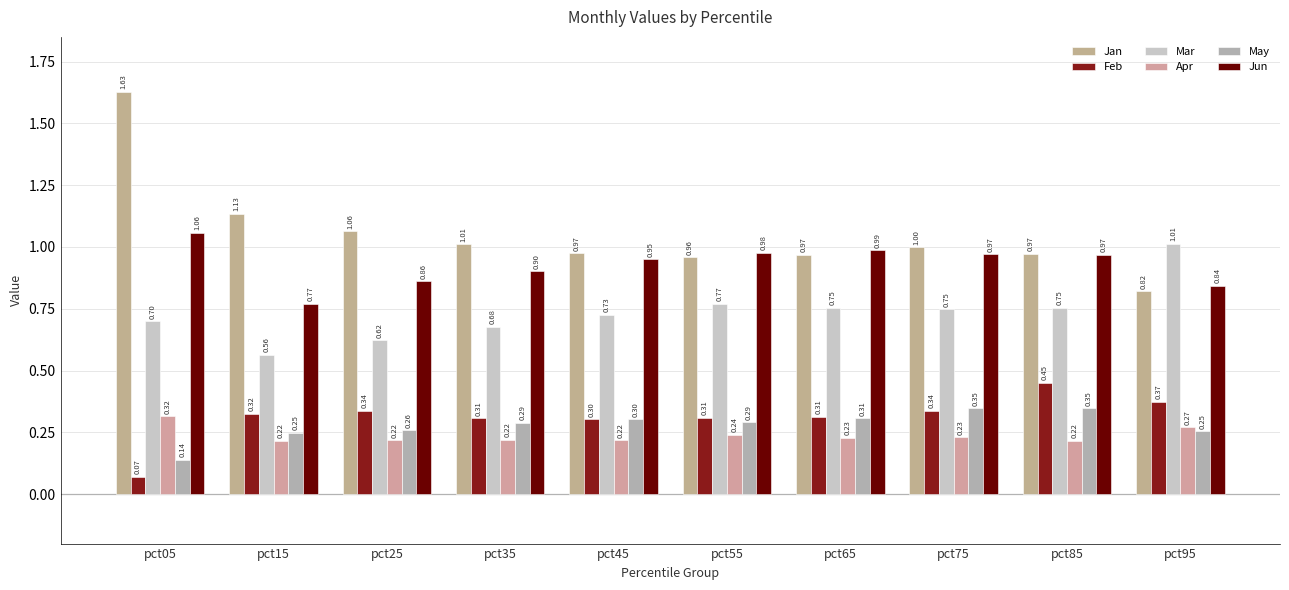

At which category is the sum across all series the highest?

pct05